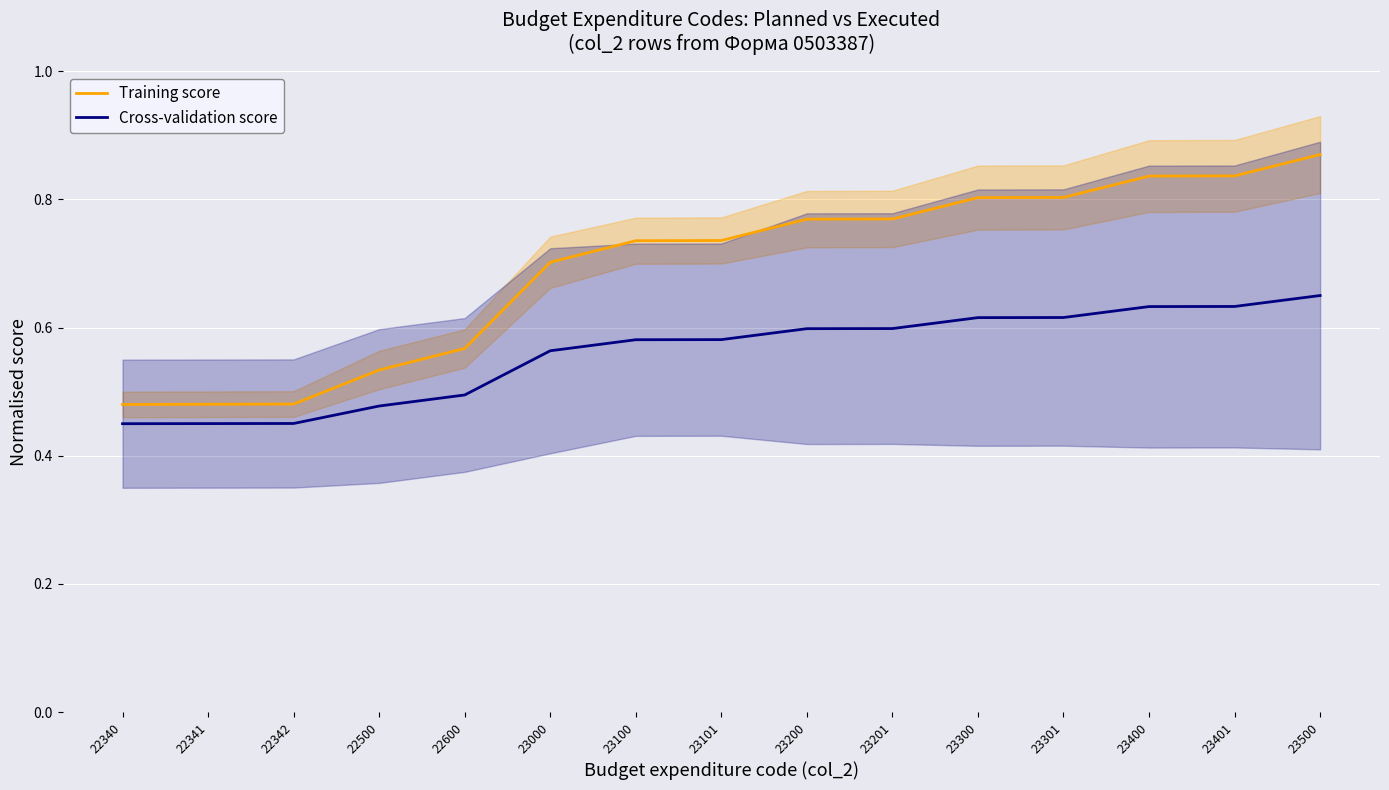

Is the value of Training score at 23000 greater than the value of Cross-validation score at 23100?

Yes